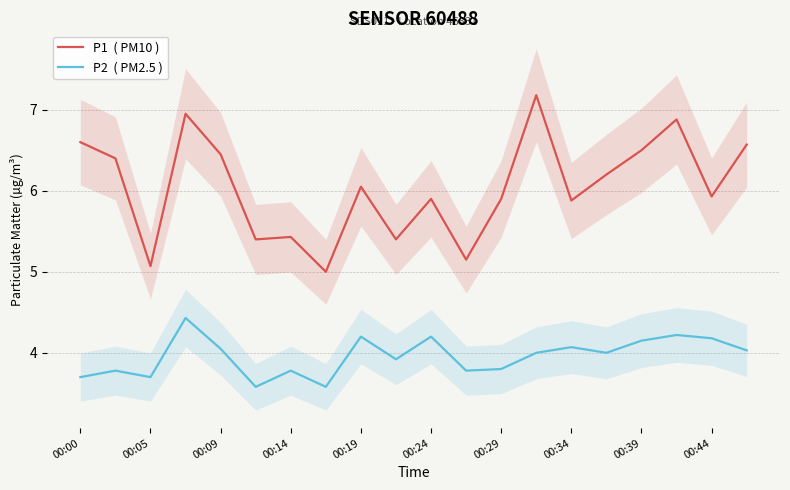

What are all the series names shown in the legend?

P1  ( PM10 ), P2  ( PM2.5 )